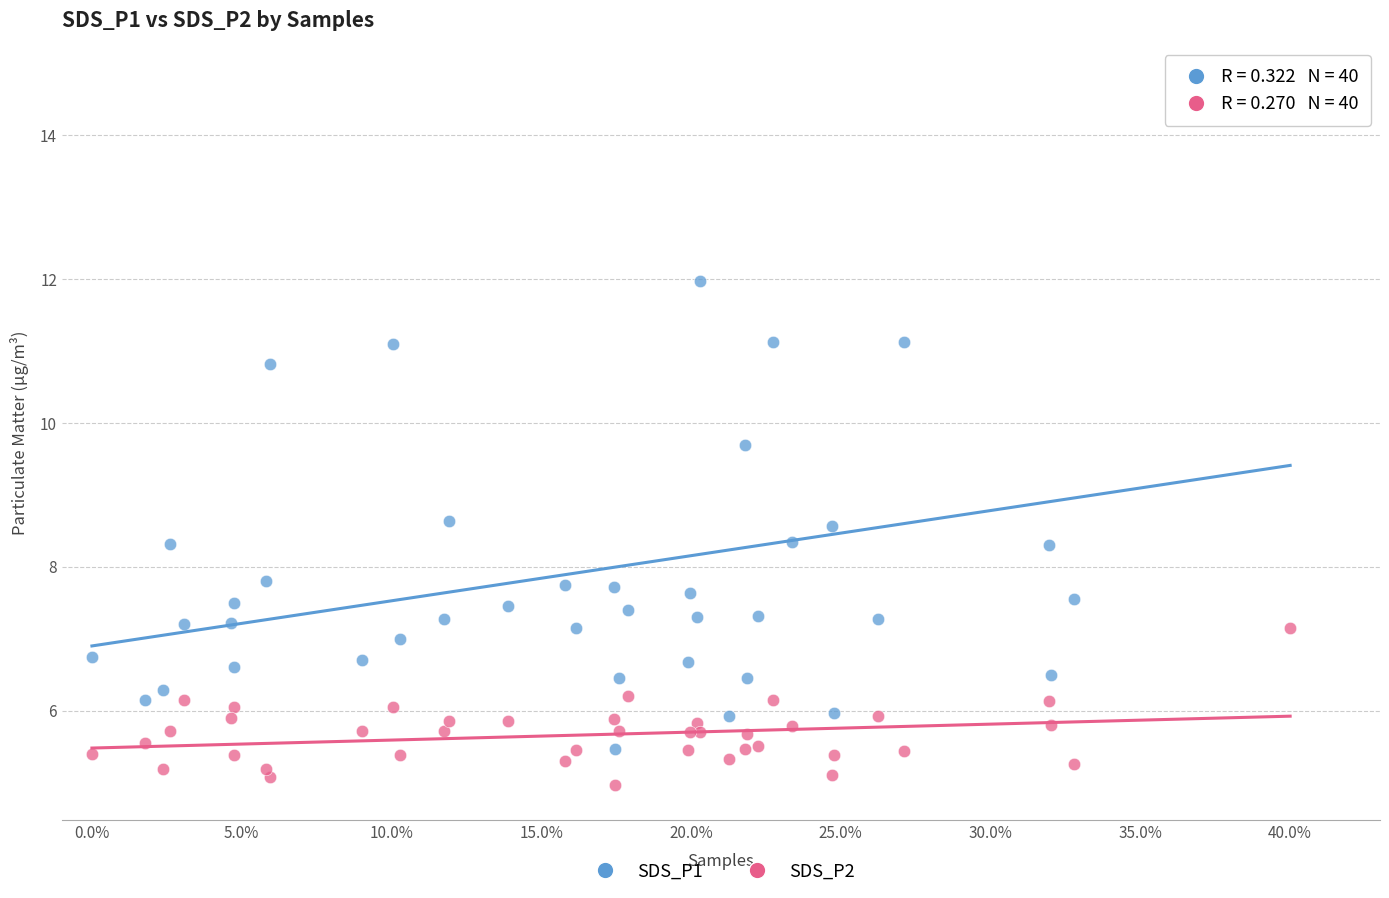

Which series contains the lowest Y value?

SDS_P2